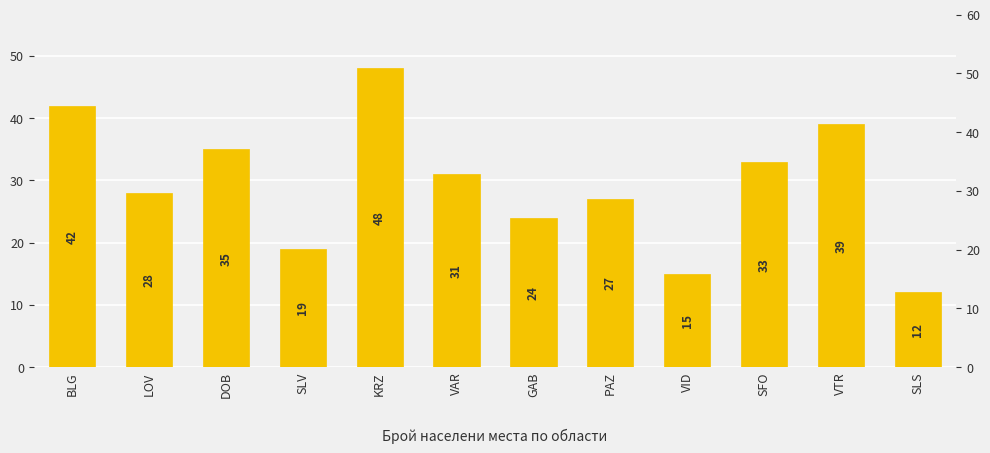

Which has a higher value, VAR or PAZ?

VAR